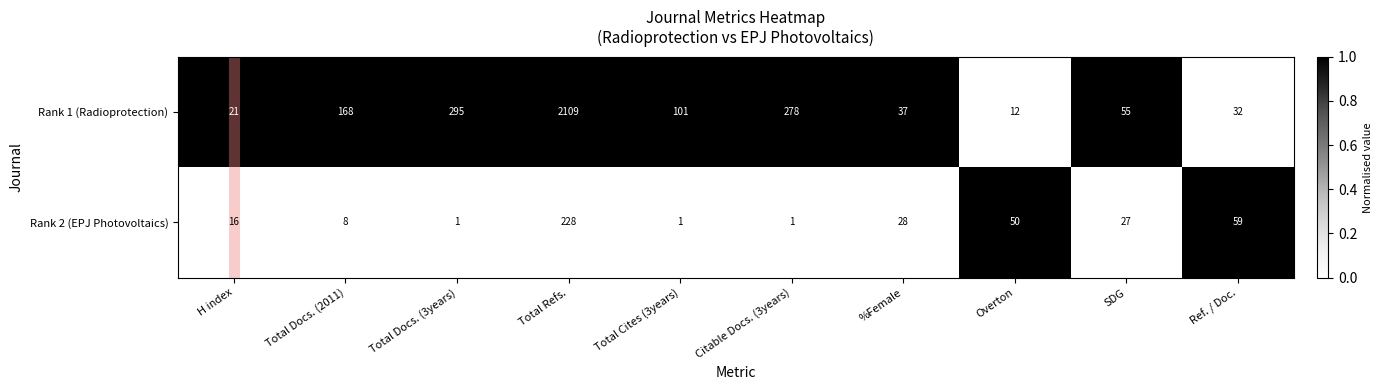

Where is Rank 2 (EPJ Photovoltaics) nearest to the value 114?

Ref. / Doc.